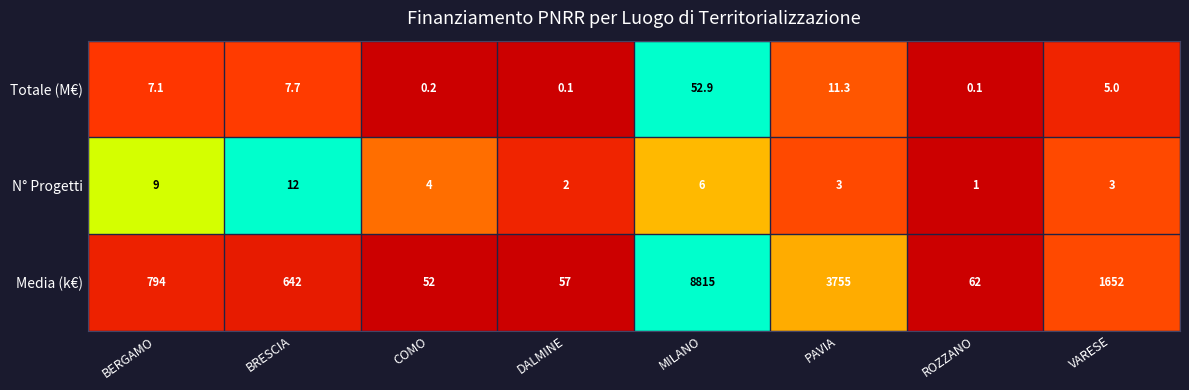

What is the spread (max minus min) of values at BRESCIA?

634.3